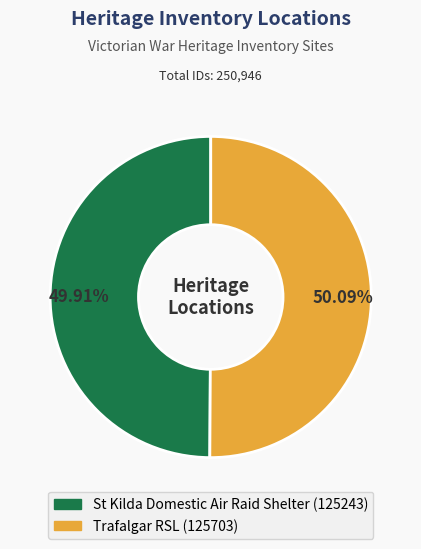

Is there a majority slice in this chart?

Yes